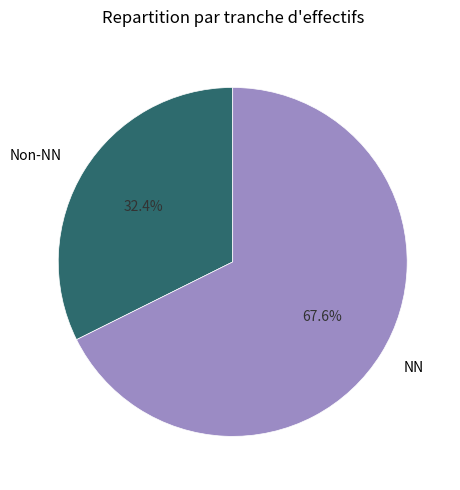

Rank the categories by value from lowest to highest.

Non-NN, NN